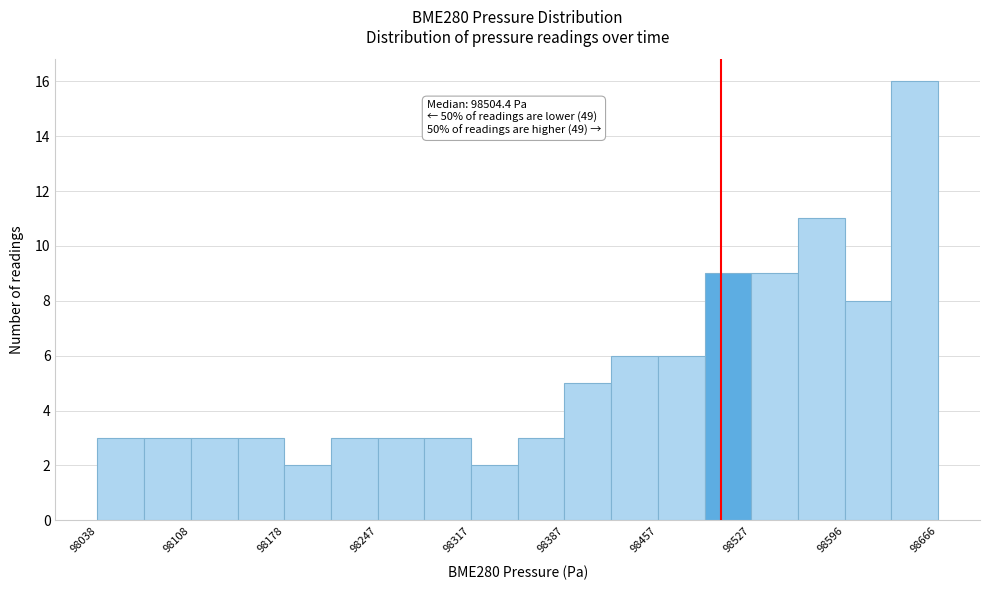

Around what value on the x-axis is the tallest bar? Give the approximate position of its centre, as read against the axis.

98650